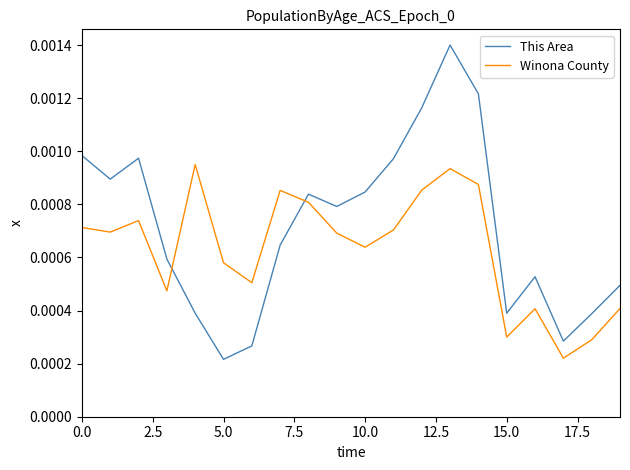

Rank the series by their average value, from lowest to highest.

Winona County, This Area